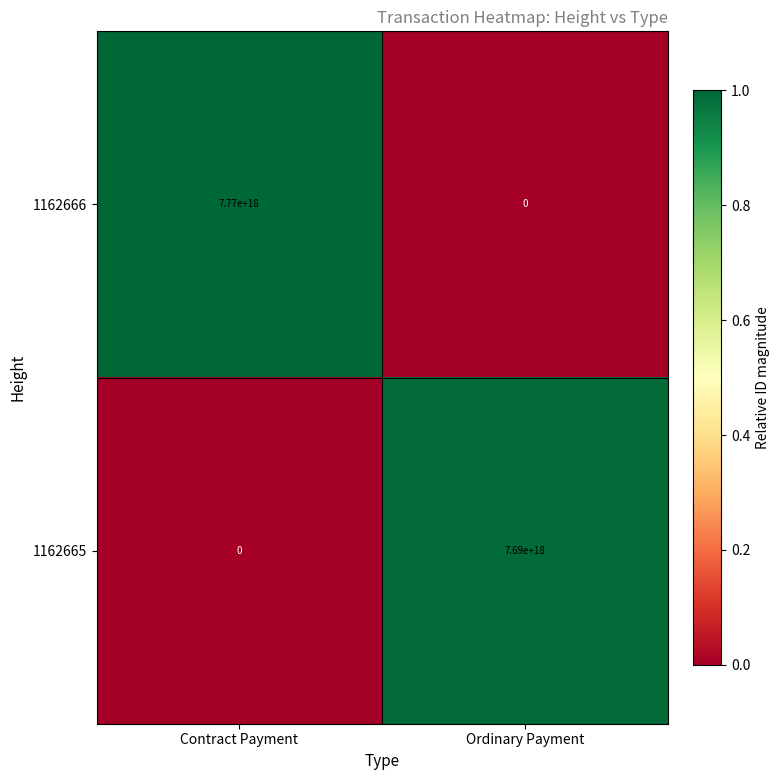

Which label corresponds to the largest value in the chart?

Contract Payment